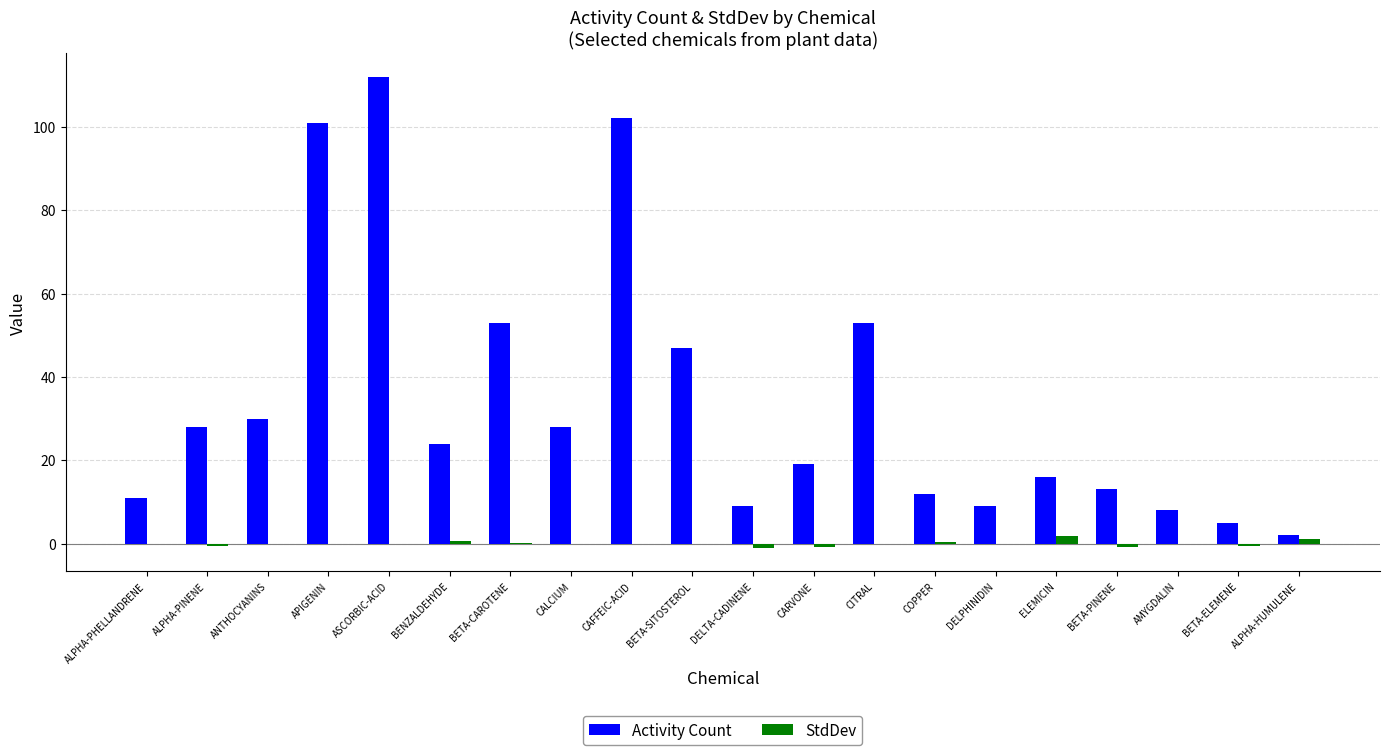

Is the value of Activity Count at ELEMICIN greater than the value of StdDev at CALCIUM?

Yes